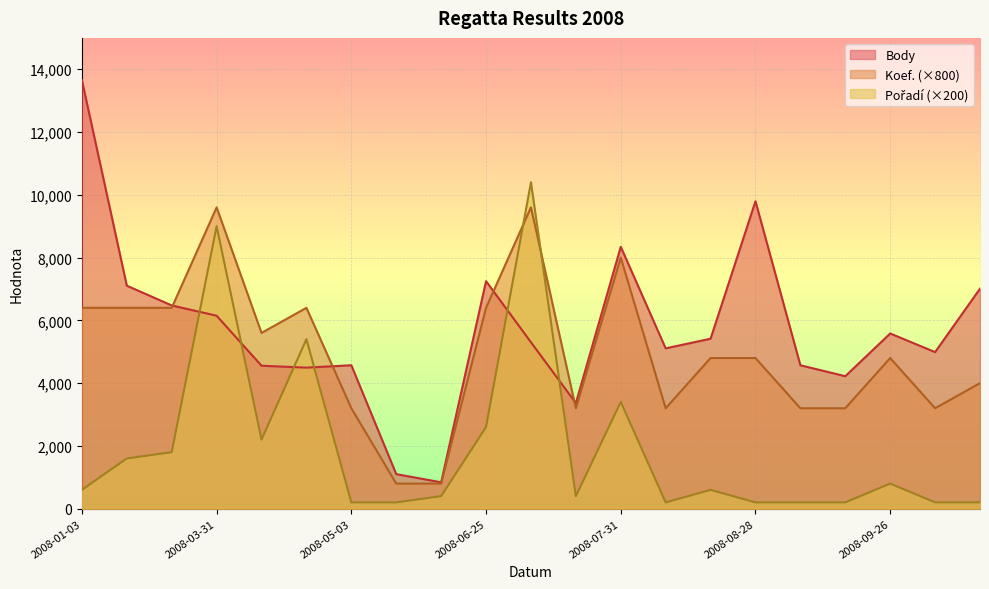

What is the spread (max minus min) of values at 2008-07-31?

4943